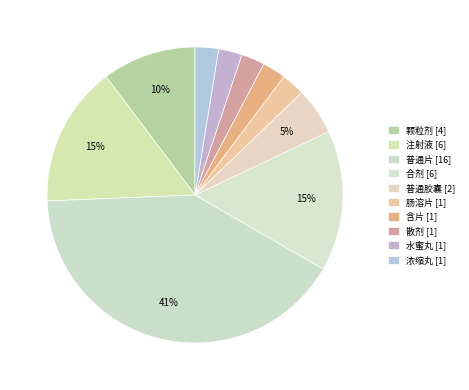

How much of the chart is everything except 颗粒剂?

89.7%